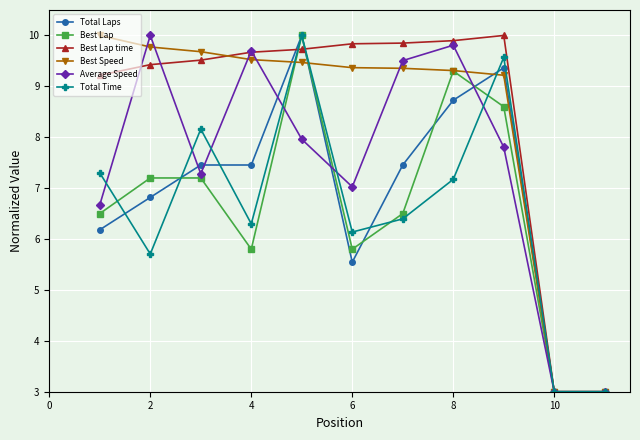

What is the value of the Total Time point at the 3rd from the left?

8.2